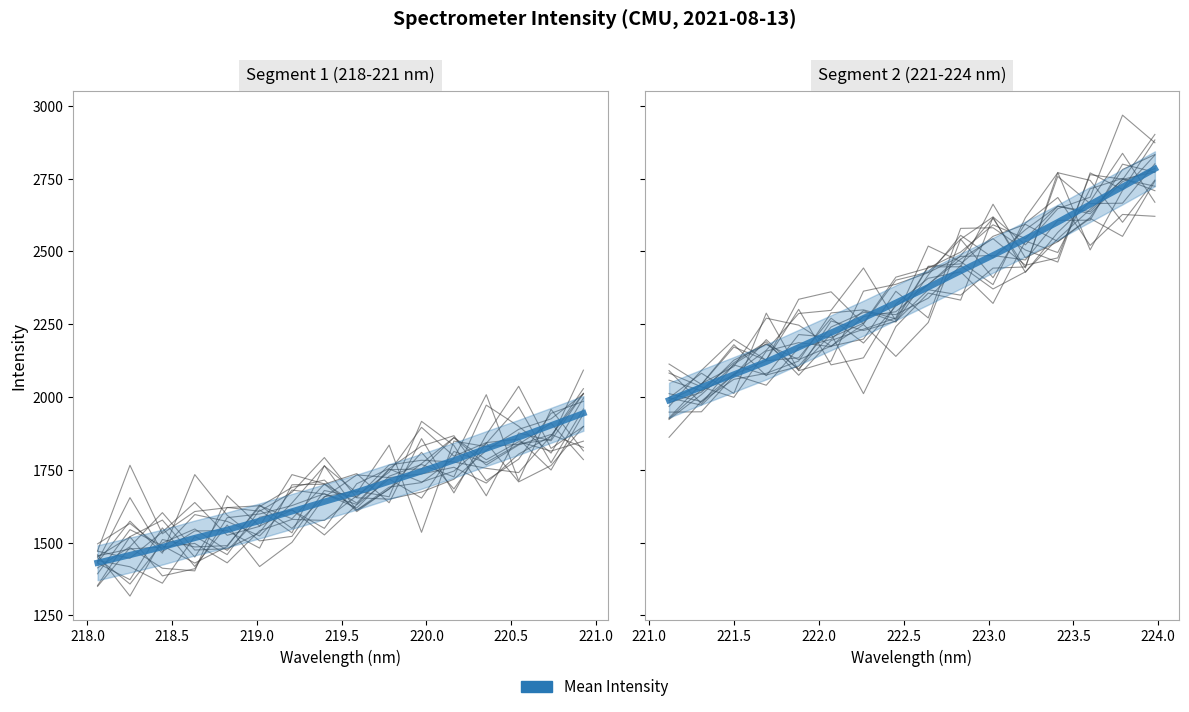

What is the greatest value displayed?

2783.9